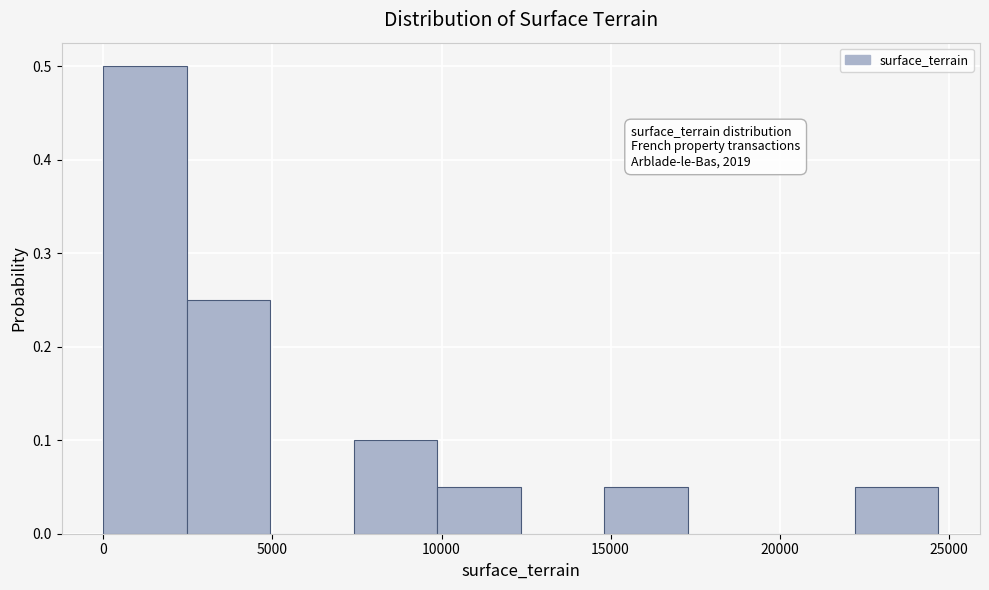

Over which range of the x-axis is the bar tallest?

0 to 2500